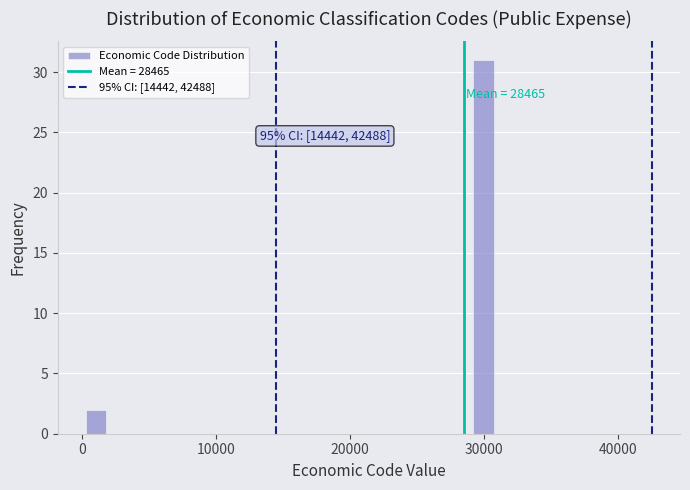

Read against the x-axis, roughly where is the centre of the tallest bar?

30000